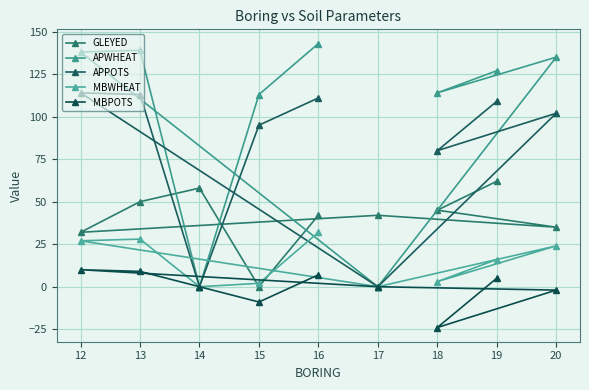

True or false: MBPOTS has a value of -9 at 15.

True